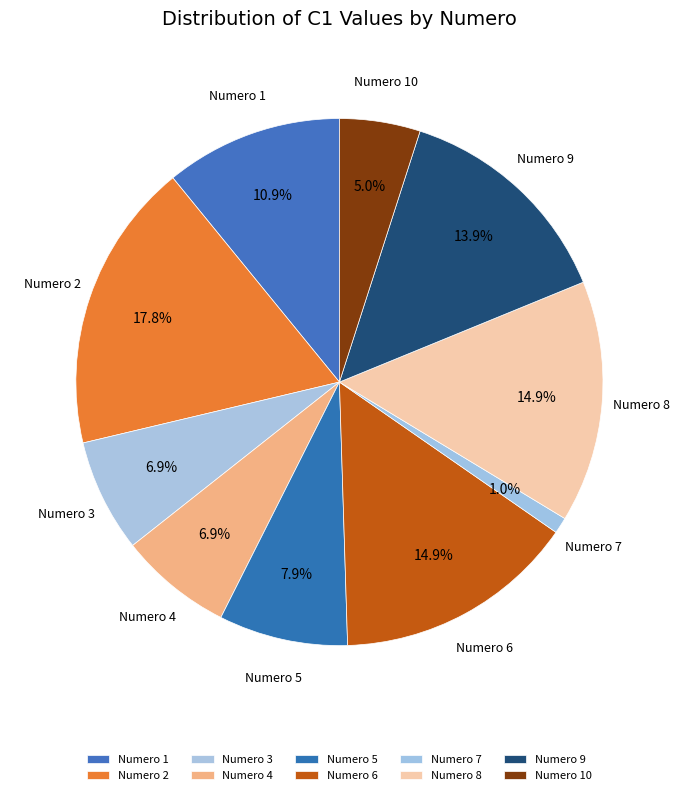

Which slice is the largest?

2